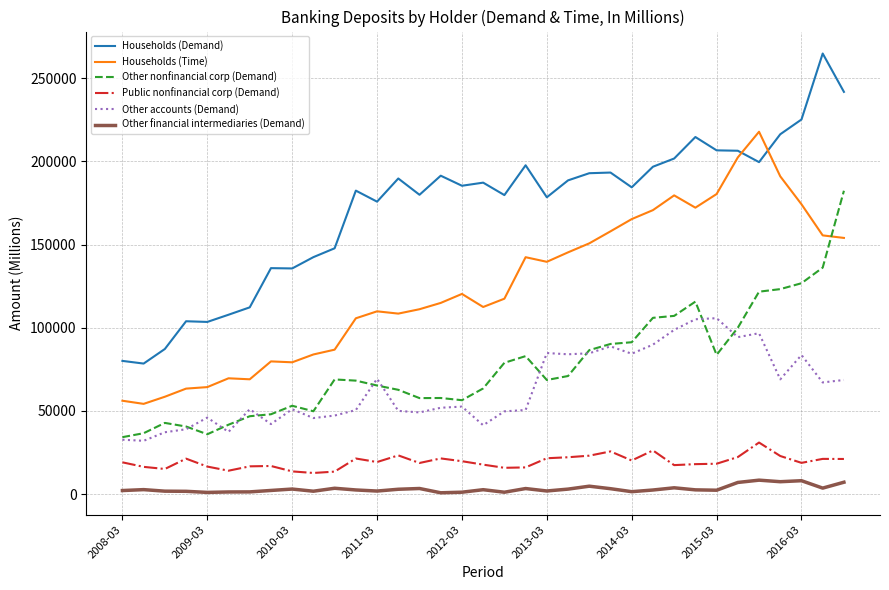

Rank the series by their maximum value, from lowest to highest.

Other financial intermediaries (Demand), Public nonfinancial corp (Demand), Other accounts (Demand), Other nonfinancial corp (Demand), Households (Time), Households (Demand)